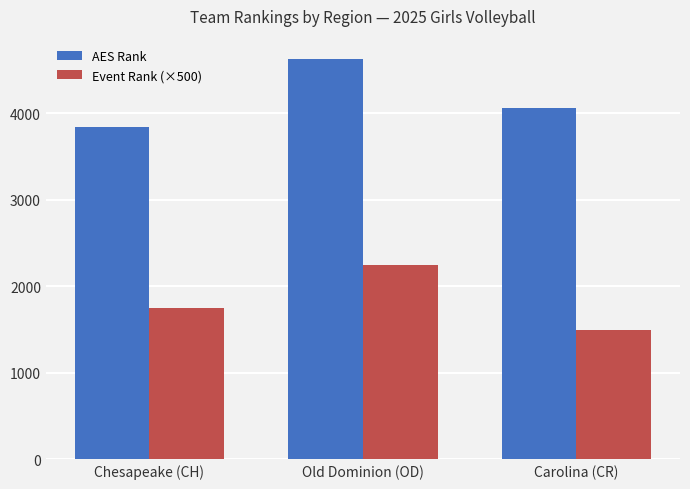

List the series in order of their peak value, highest first.

AES Rank, Event Rank (×500)